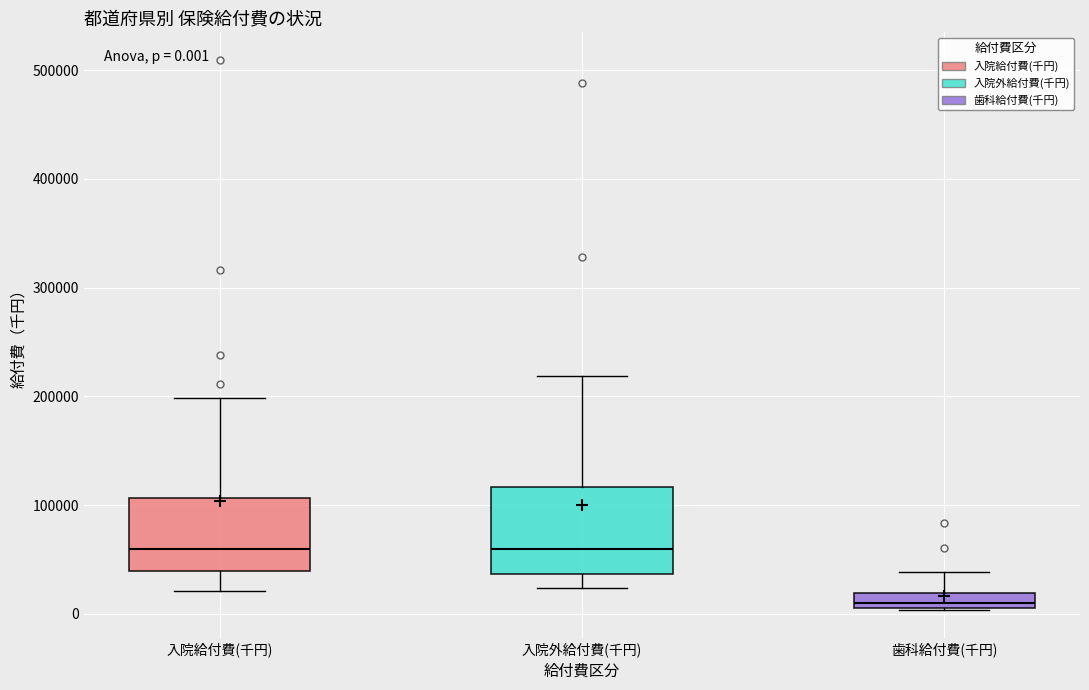

Comparing the boxes themselves (not the whiskers), which one is the tallest?

入院外給付費(千円)